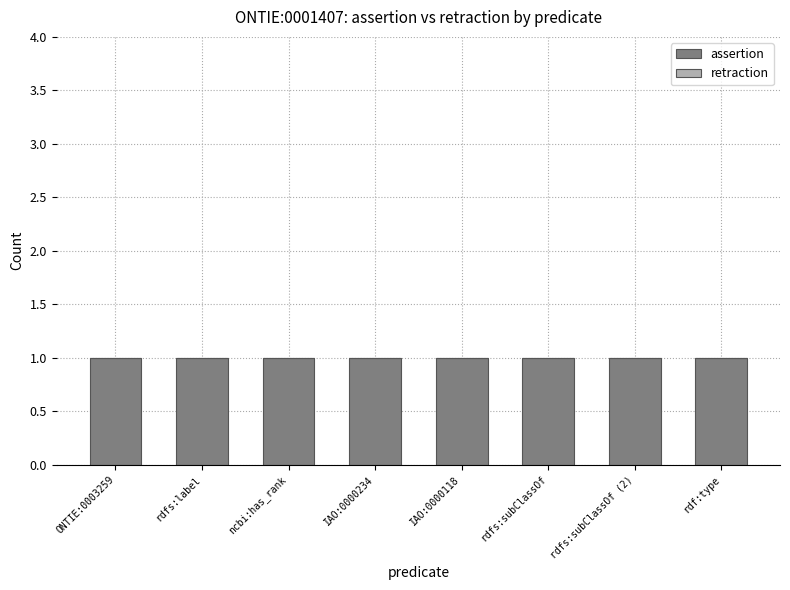

What is the highest value of the assertion series?

1